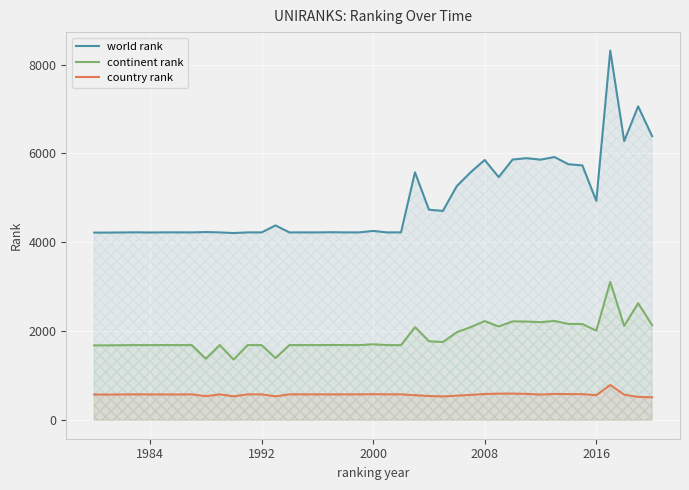

True or false: continent rank and world rank intersect in this chart.

False